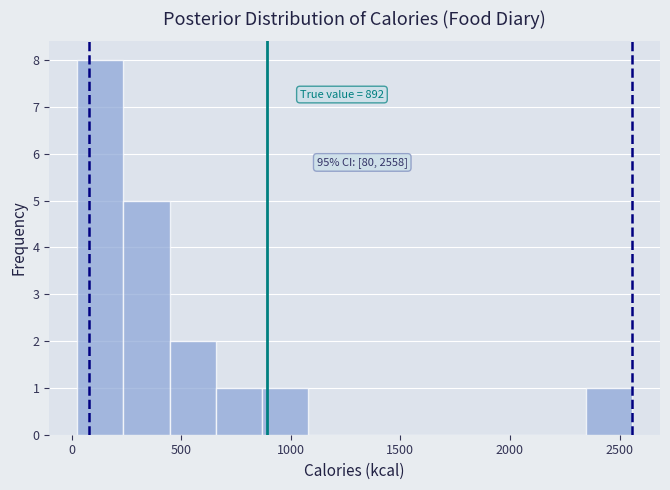

Which range on the x-axis has the tallest bar?

50 to 250